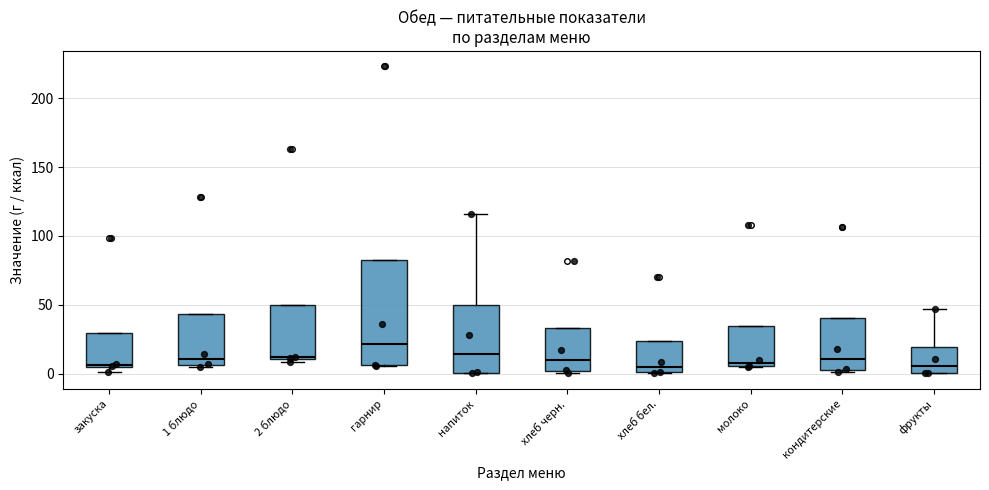

Reading left to right, read every box against the y-axis: the position of its median line, the range the box covers, and the ends of its whiskers. The values are not printed on the chart, so give them approximately, as read against the axis.

закуска: median 5 (just above the box's lower edge), box 5 to 30, whiskers 0 to 30
1 блюдо: median 10, box 5 to 45, whiskers 5 to 45
2 блюдо: median 10, box 10 to 50, whiskers 10 (just below the box's lower edge) to 50
гарнир: median 20, box 5 to 85, whiskers 5 to 85
напиток: median 15, box 0 to 50, whiskers 0 to 115
хлеб черн.: median 10, box 0 to 35, whiskers 0 (just below the box's lower edge) to 35
хлеб бел.: median 5, box 0 to 25, whiskers 0 to 25
молоко: median 10, box 5 to 35, whiskers 5 to 35
кондитерские: median 10, box 5 to 40, whiskers 0 to 40
фрукты: median 5, box 0 to 20, whiskers 0 to 45